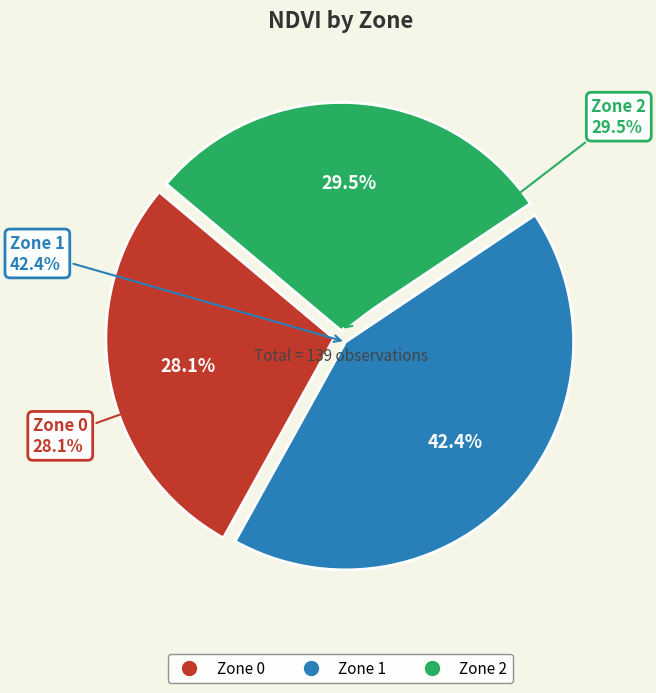

Does Zone 1 represent more than half of the total?

No